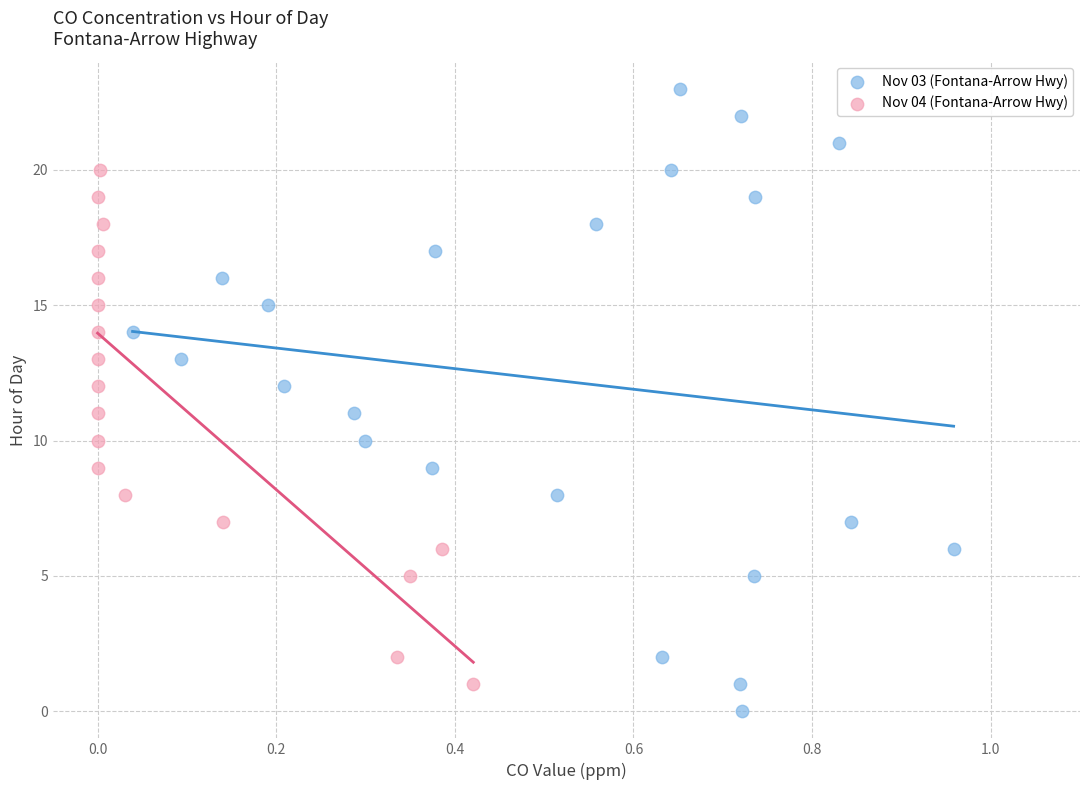

Which series contains the lowest Y value?

Nov 03 (Fontana-Arrow Hwy)